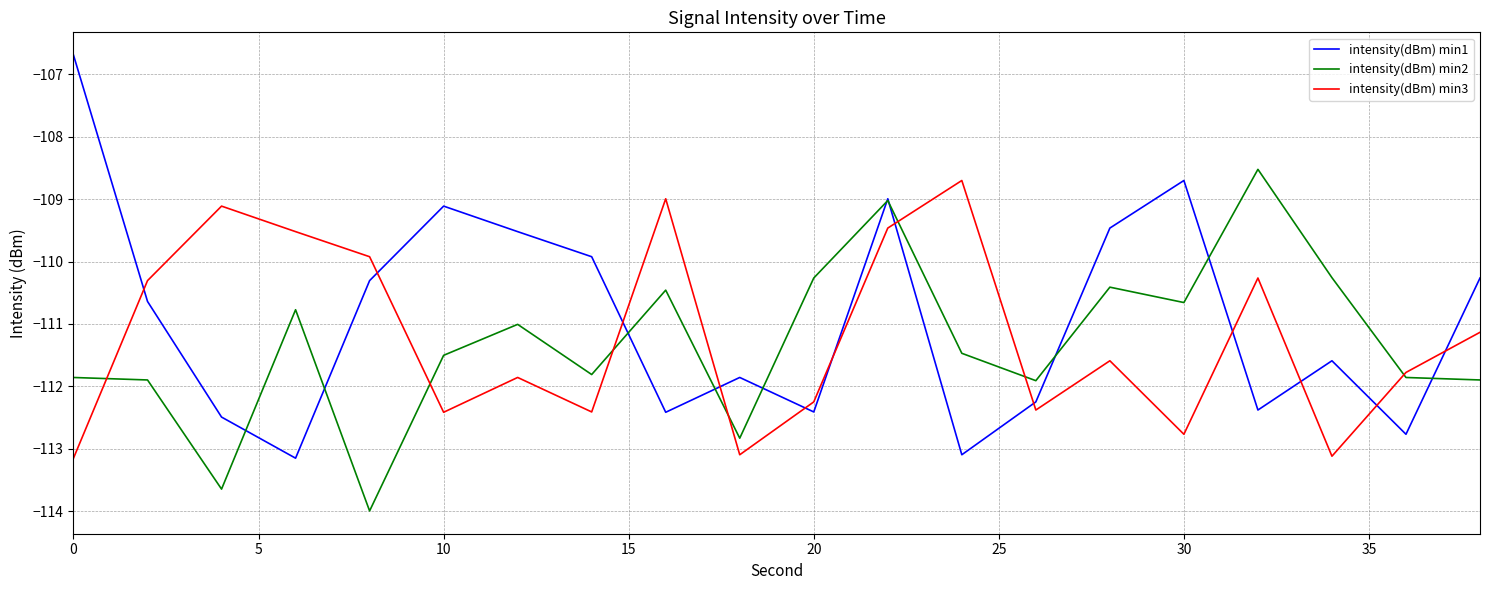

What is the smallest value displayed?

-114.0